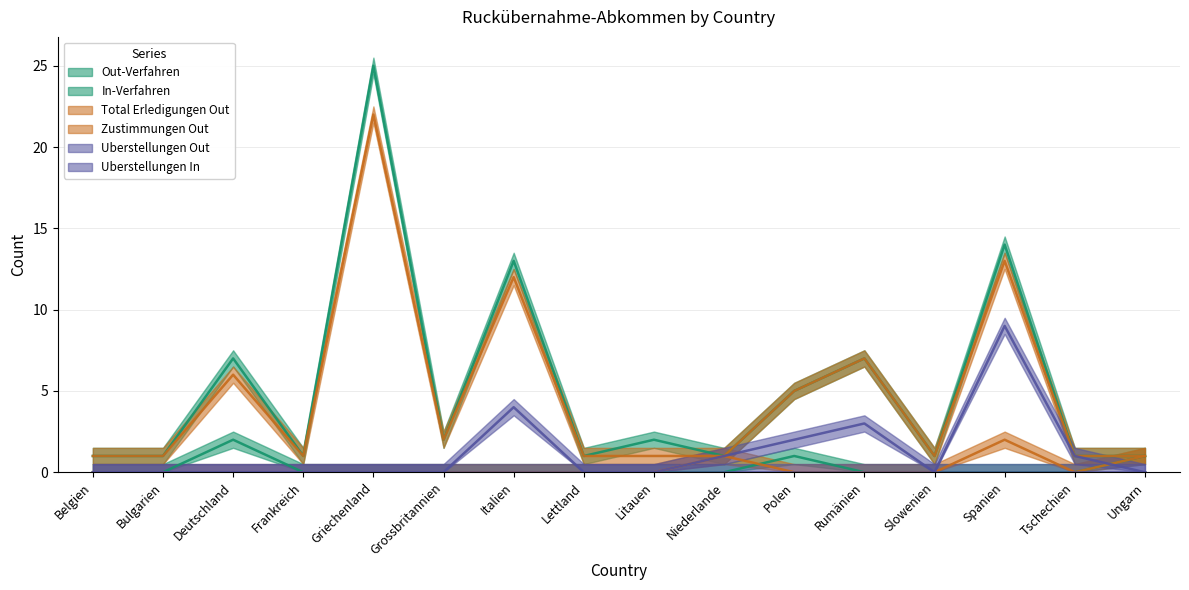

Which series has the largest range (max minus min)?

Out-Verfahren